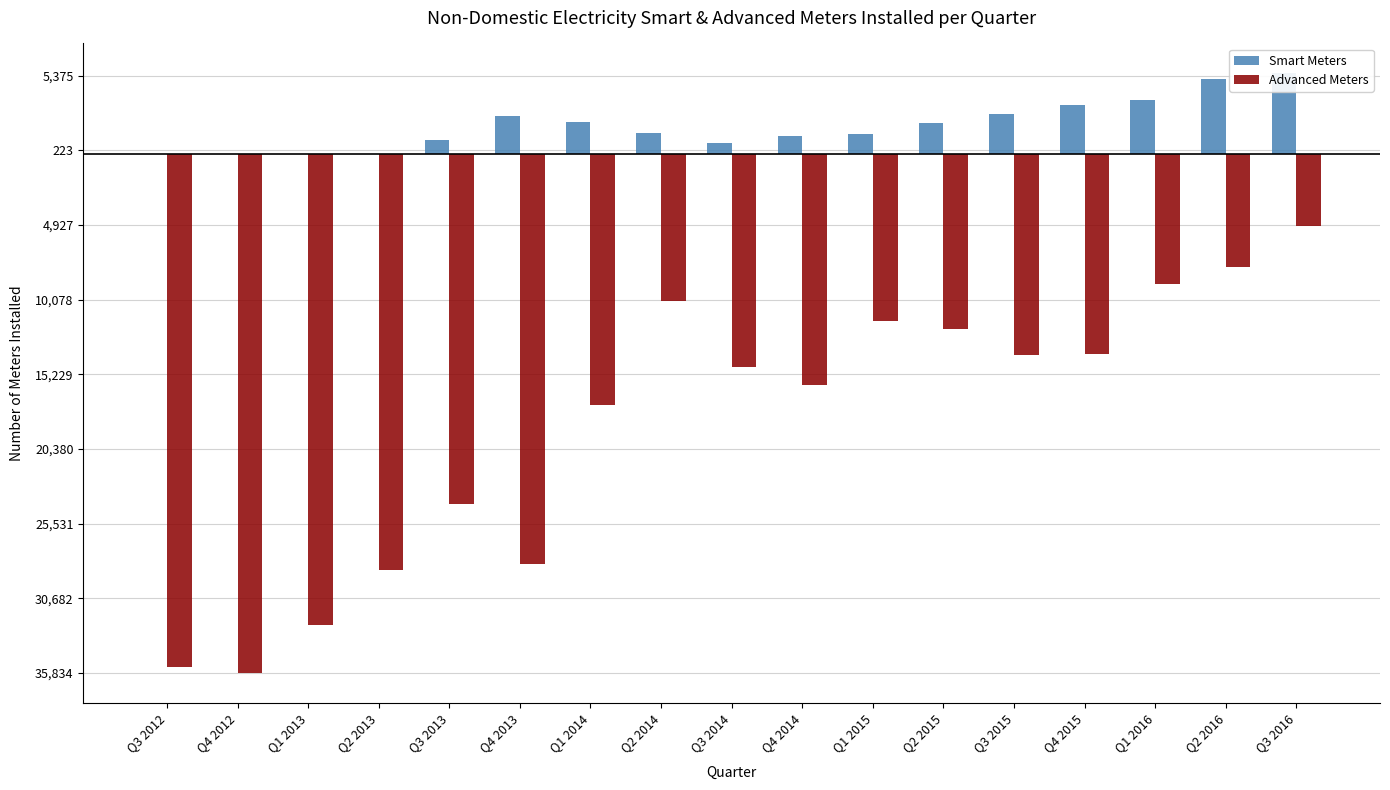

How many categories are shown in the chart?

17